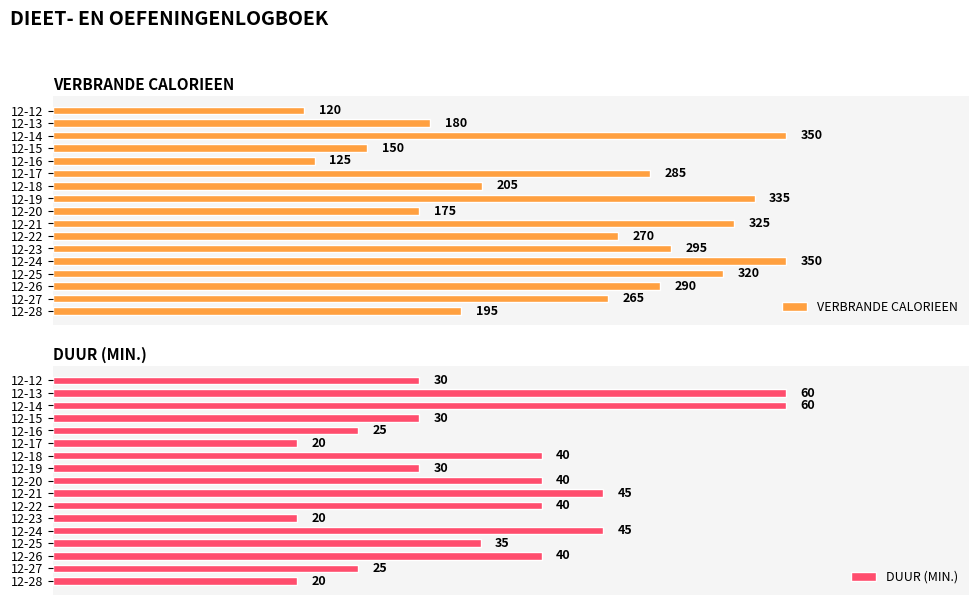

Where is VERBRANDE CALORIEEN nearest to the value 235?

12-18